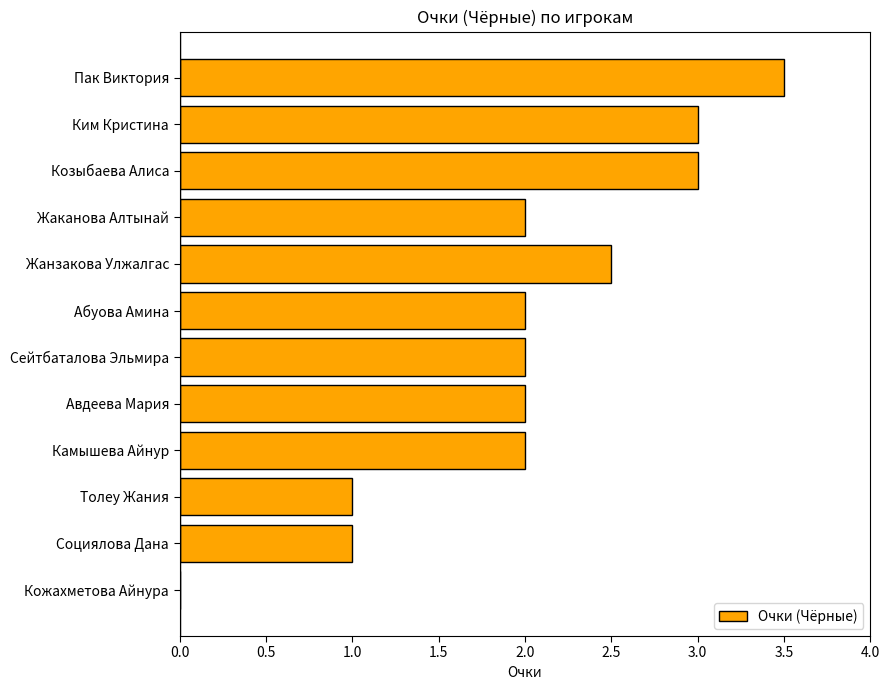

Approximately how many times larger is the value at Толеу Жания compared to Социялова Дана?

1.0